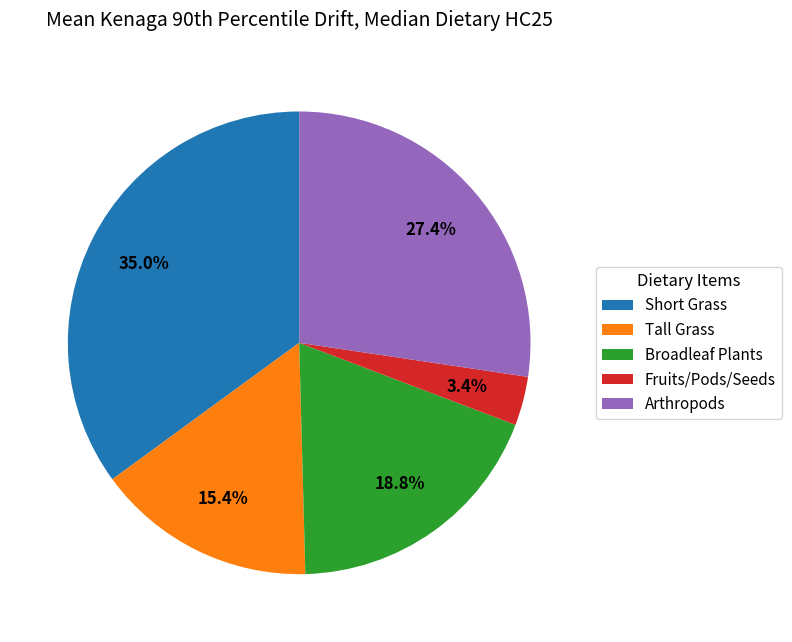

How many segments does this pie chart have?

5